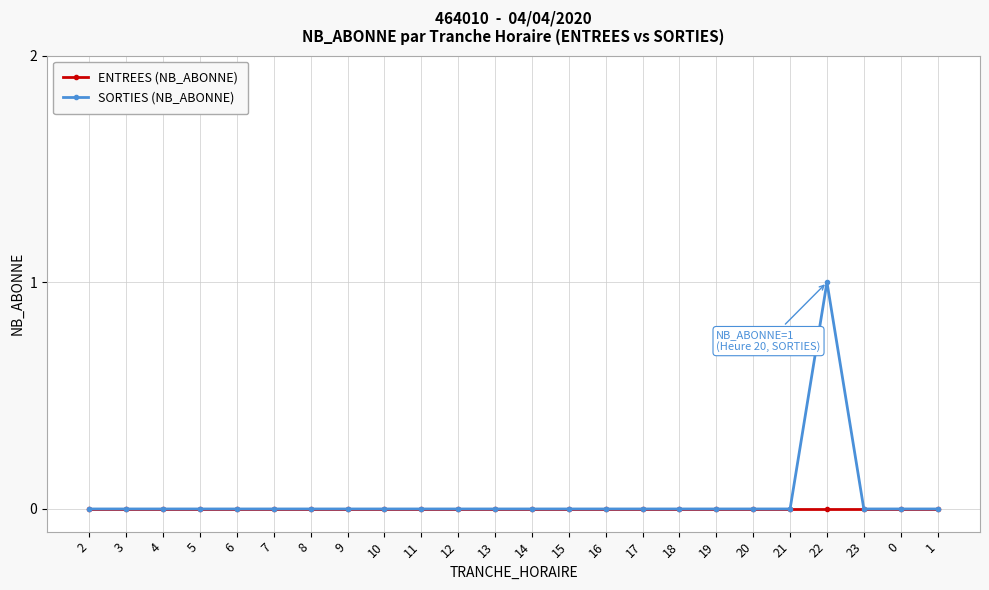

List the series in order of their peak value, lowest first.

ENTREES (NB_ABONNE), SORTIES (NB_ABONNE)